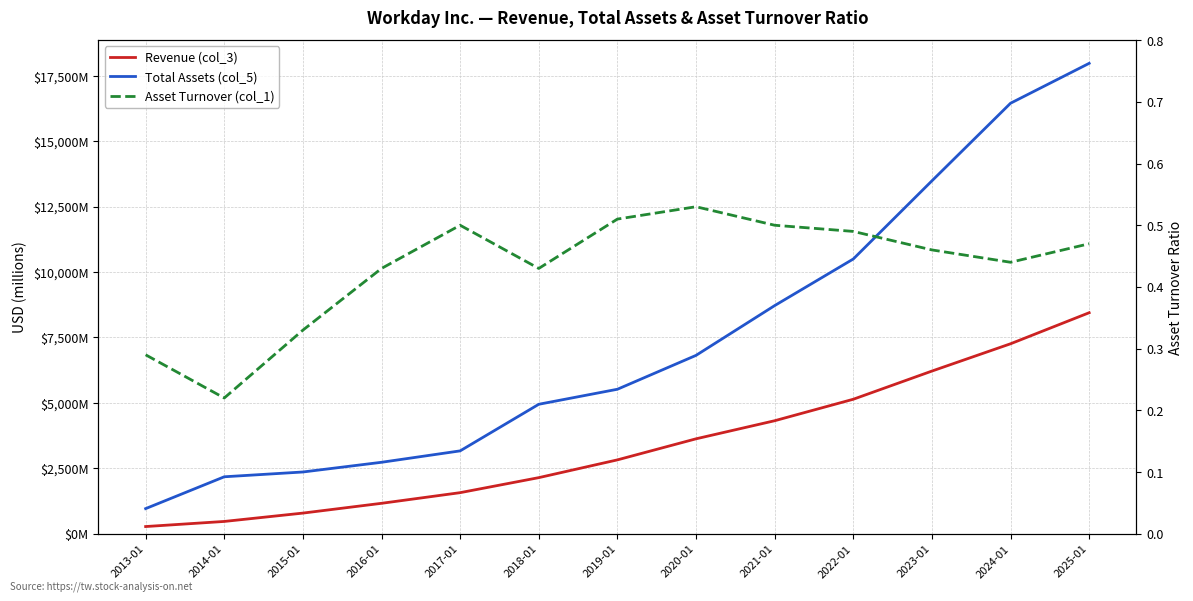

At how many categories does at least one series exceed 8121?

5